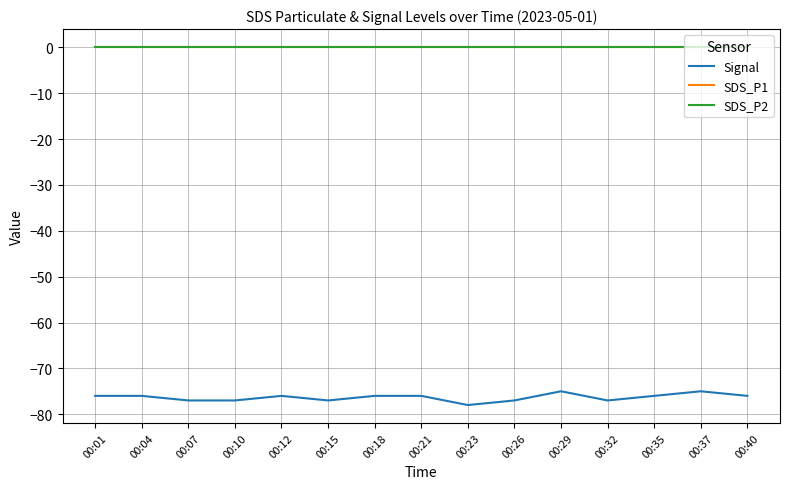

Is it true that SDS_P2 equals 0.1 at 00:18?

True